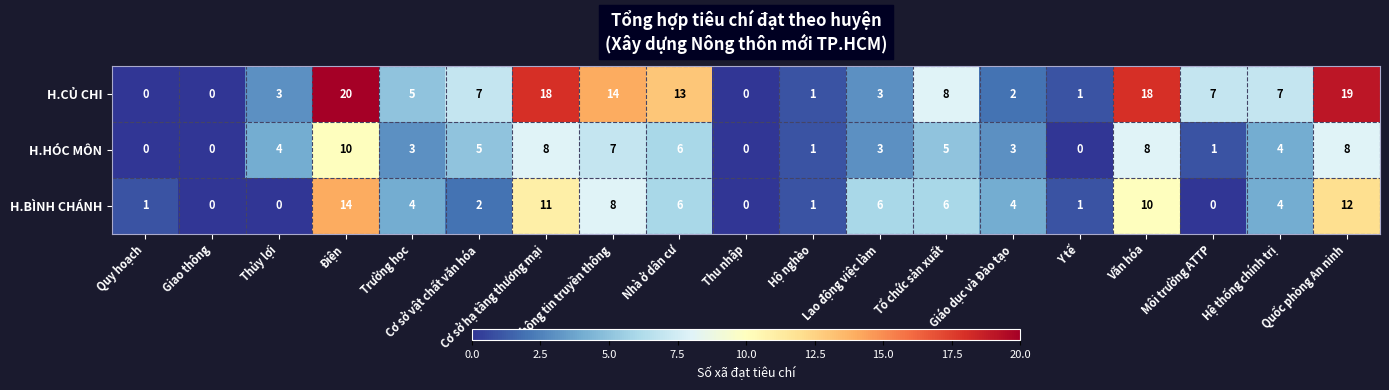

Is it true that H.BÌNH CHÁNH equals 0 at Môi trường ATTP?

True